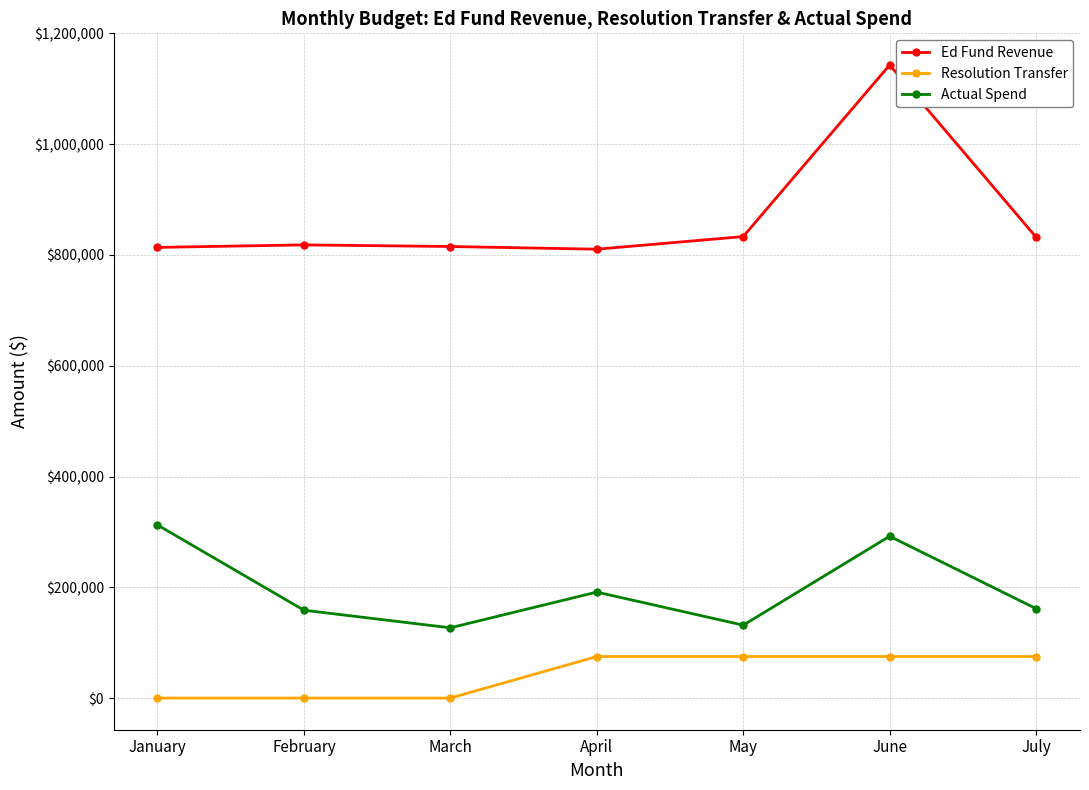

Rank the series by their average value, from lowest to highest.

Resolution Transfer, Actual Spend, Ed Fund Revenue